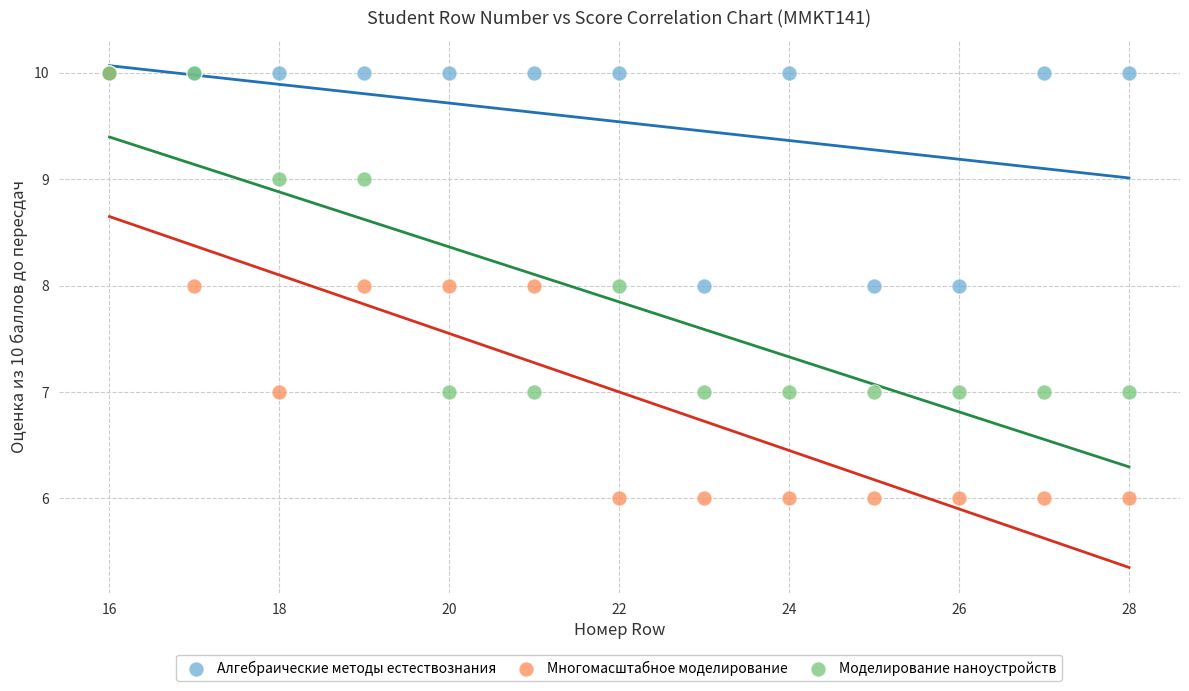

Which series has the widest spread of Y values?

Многомасштабное моделирование